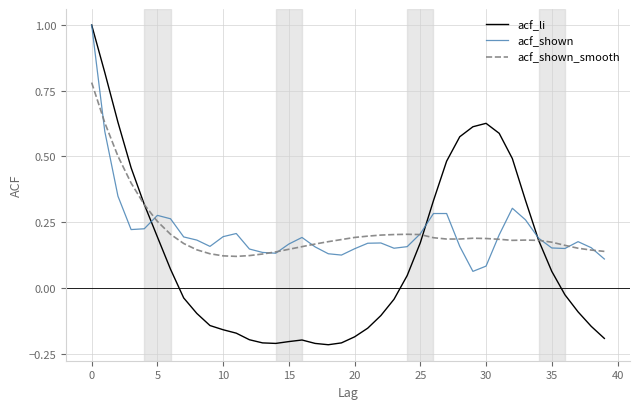

What is the maximum value for acf_li?

1.0